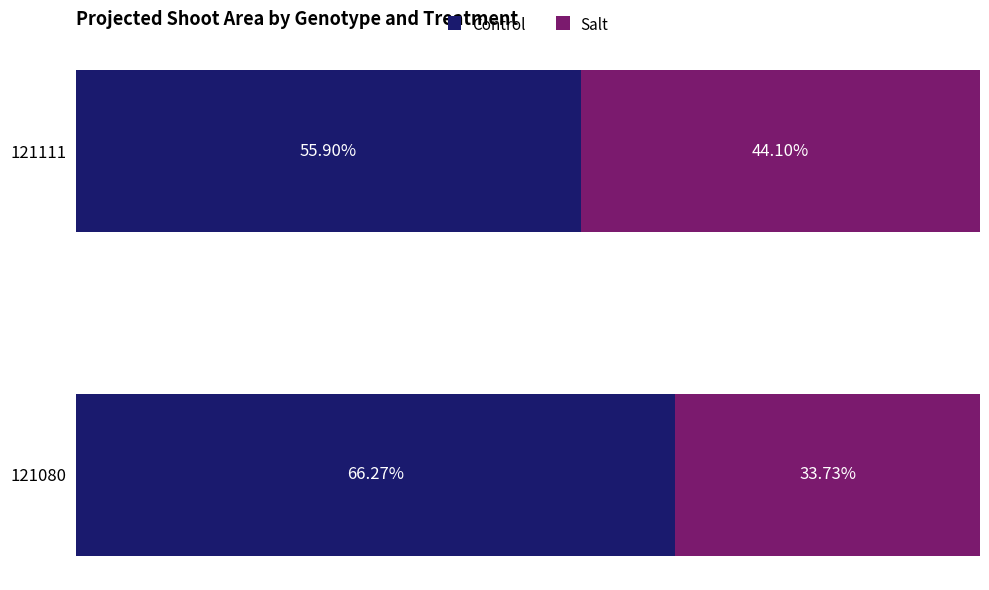

What are all the series names shown in the legend?

Control, Salt